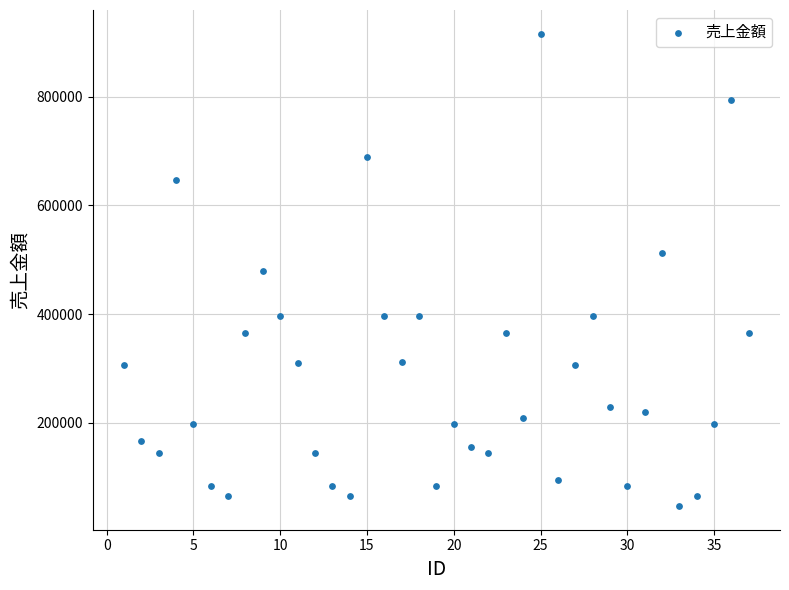

What is the range of X values (max minus min)?

36